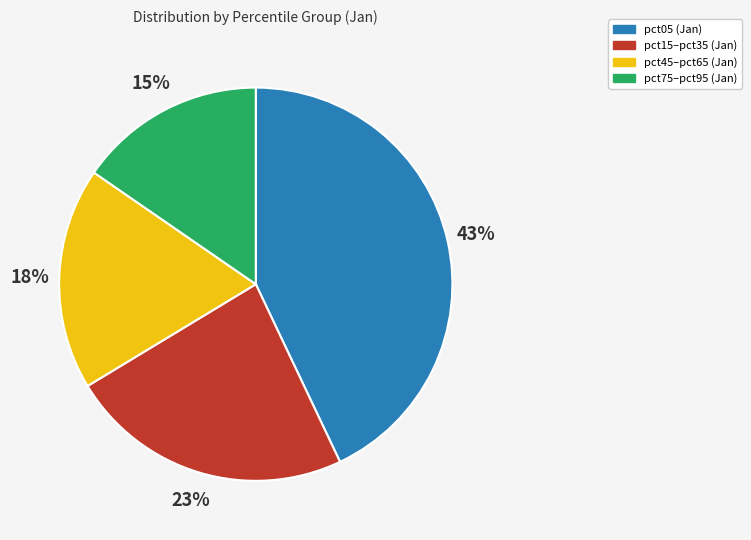

How many slices are in this pie chart?

4